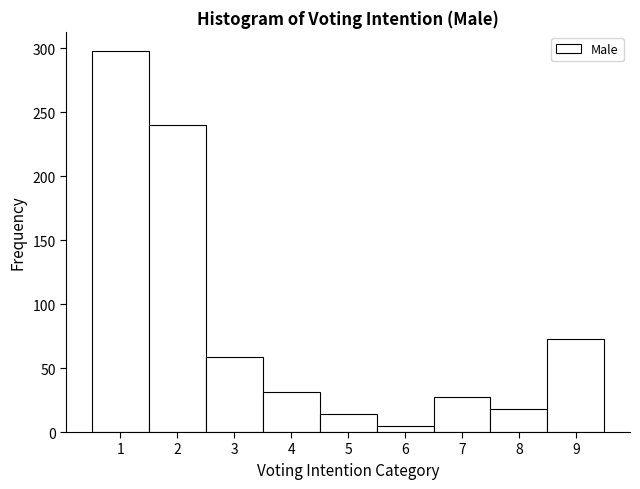

Reading left to right, list every bar in this chart as the range it spans on the x-axis followed by its height. The values are not printed on the chart, so give them approximately, as read against the axis.

0.5 to 1.5: 300
1.5 to 2.5: 240
2.5 to 3.5: 60
3.5 to 4.5: 30
4.5 to 5.5: 15
5.5 to 6.5: 5
6.5 to 7.5: 25
7.5 to 8.5: 20
8.5 to 9.5: 75